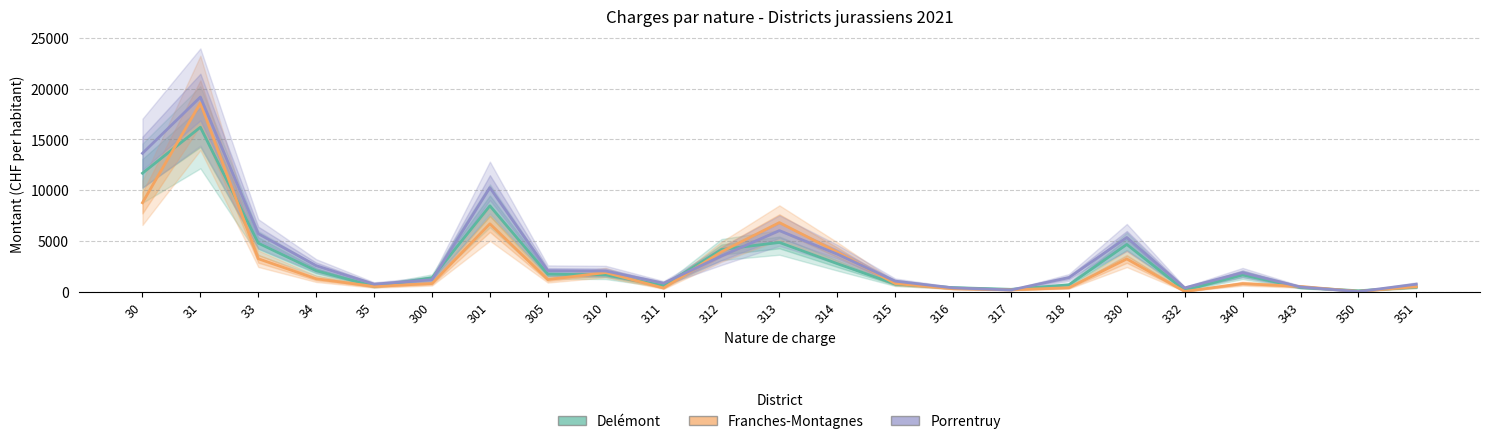

True or false: Porrentruy and Delémont cross at least once.

True